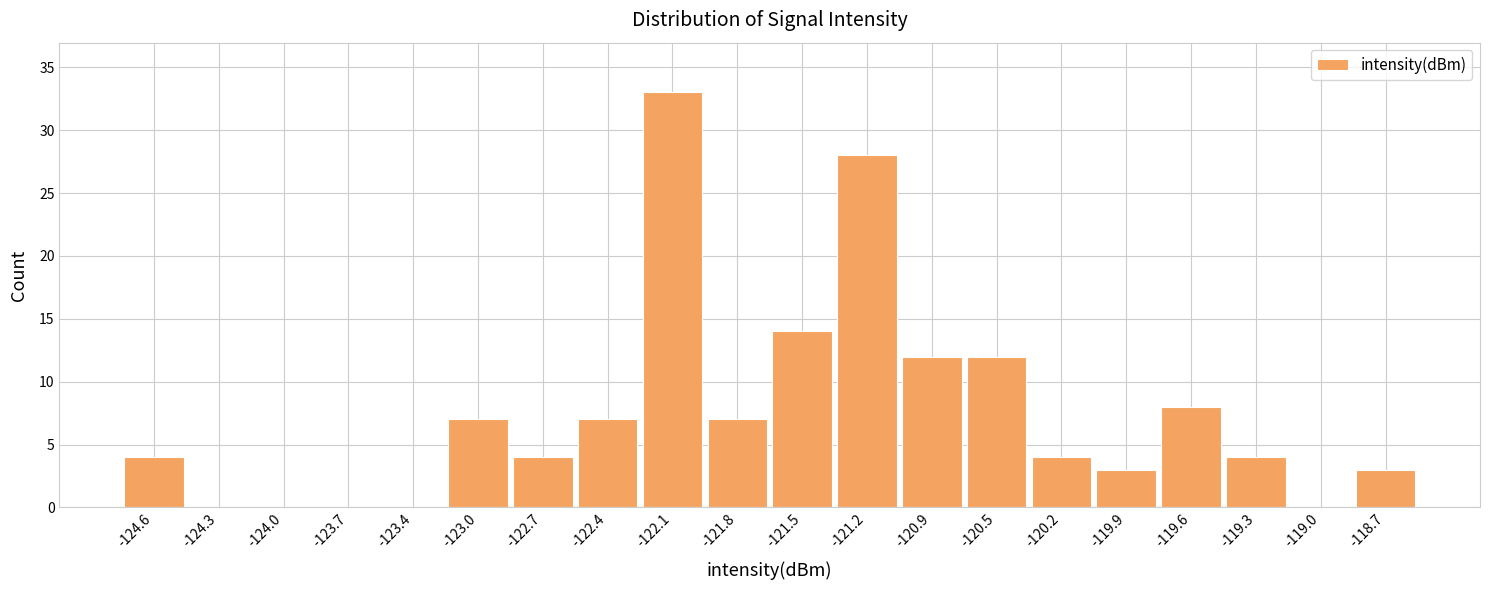

Reading left to right, transcribe this chart: for each bar, give the range it covers on the x-axis and its height. Neither the bar edges nor the heights are printed on the chart, so give them approximately, as read against the axes.

-124.75 to -124.45: 4
-124.45 to -124.15: 0
-124.15 to -123.85: 0
-123.85 to -123.50: 0
-123.50 to -123.20: 0
-123.20 to -122.90: 7
-122.90 to -122.60: 4
-122.60 to -122.25: 7
-122.25 to -121.95: 33
-121.95 to -121.65: 7
-121.65 to -121.30: 14
-121.30 to -121.00: 28
-121.00 to -120.70: 12
-120.70 to -120.40: 12
-120.40 to -120.05: 4
-120.05 to -119.75: 3
-119.75 to -119.45: 8
-119.45 to -119.15: 4
-119.15 to -118.80: 0
-118.80 to -118.50: 3